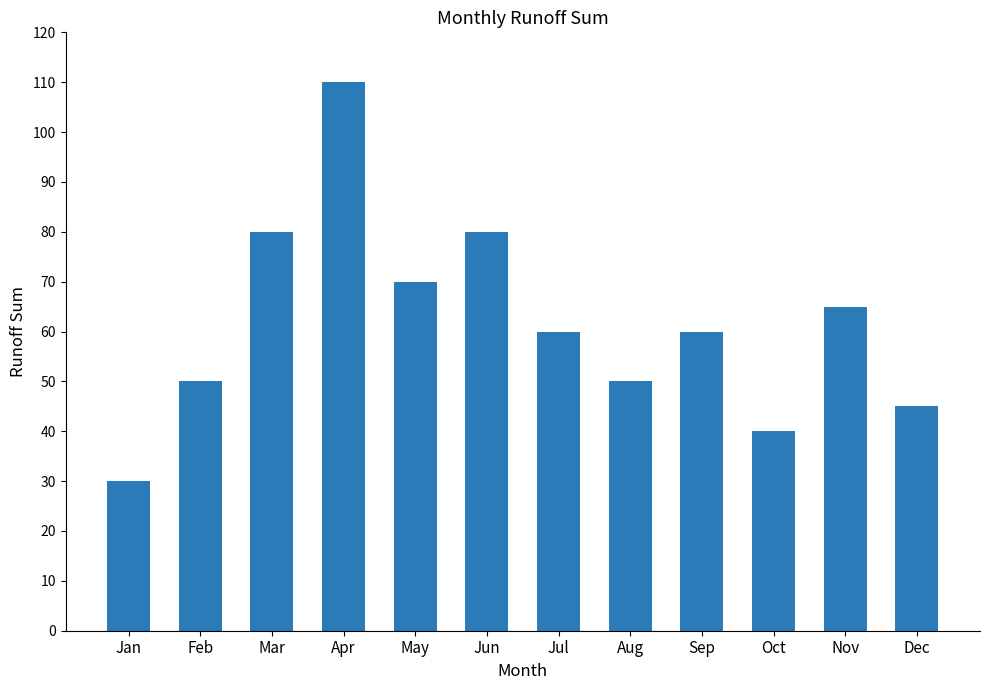

What is the difference between the maximum and second lowest values?

70